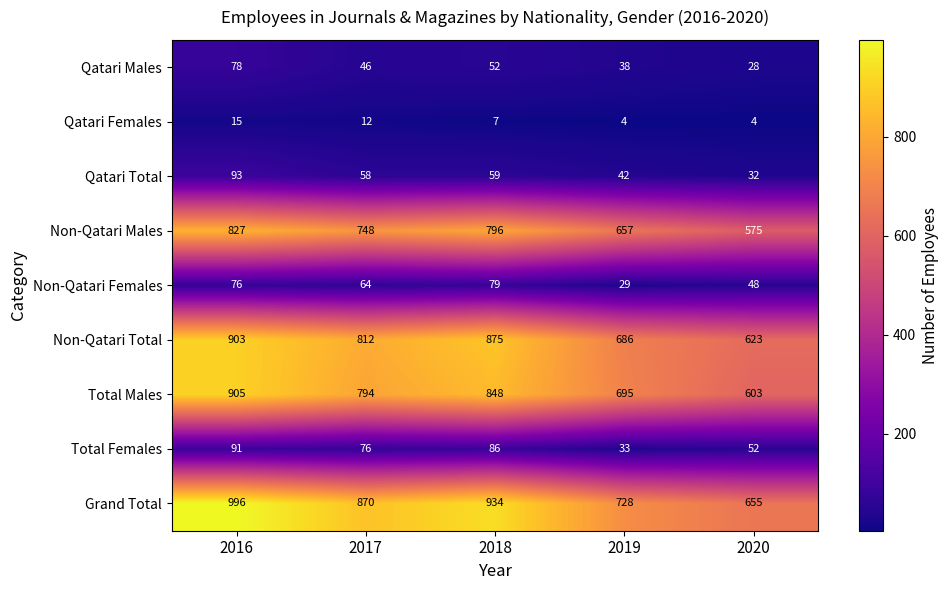

How many series are shown in this chart?

9